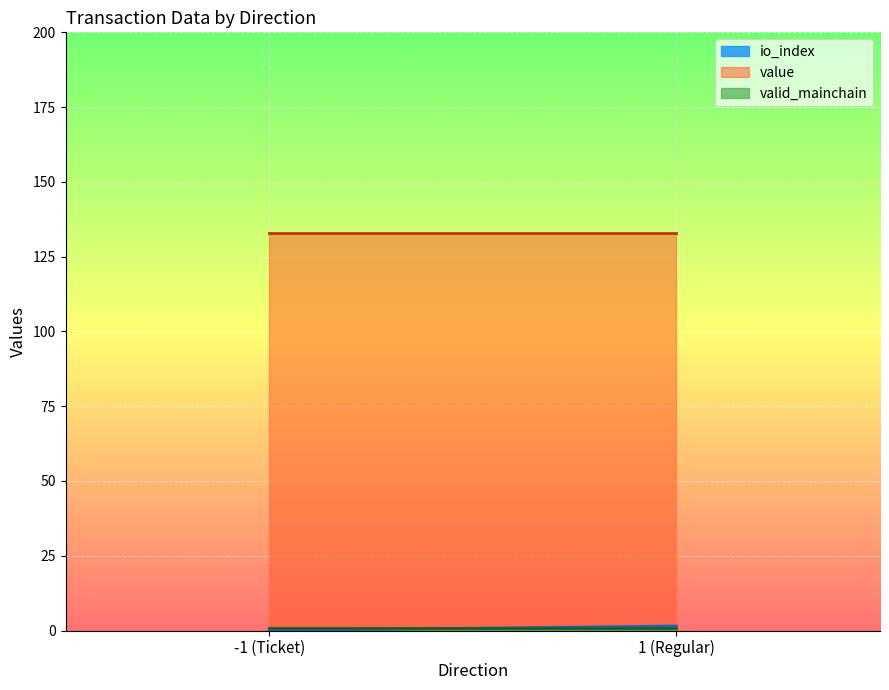

The value of value at -1 is 132.9. True or false?

True